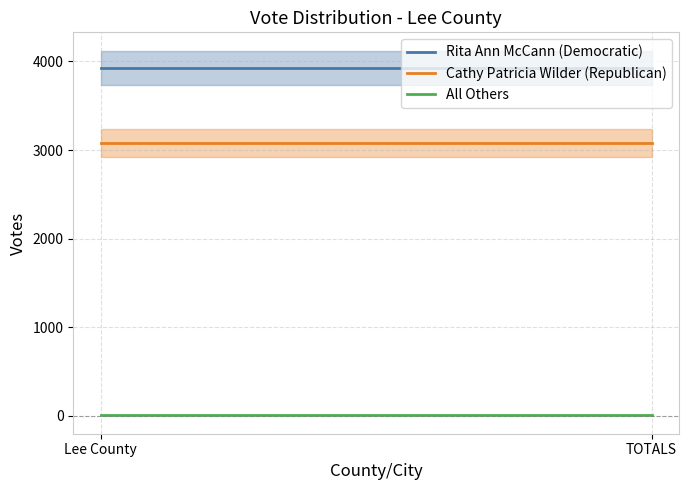

Rank the series by their average value, from highest to lowest.

Rita Ann McCann (Democratic), Cathy Patricia Wilder (Republican), All Others